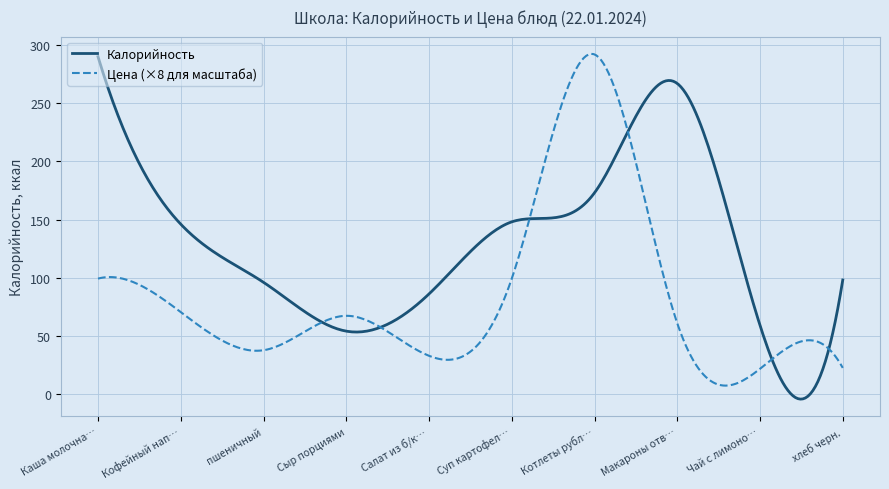

What is the minimum value for Цена (×8 для масштаба)?

7.2